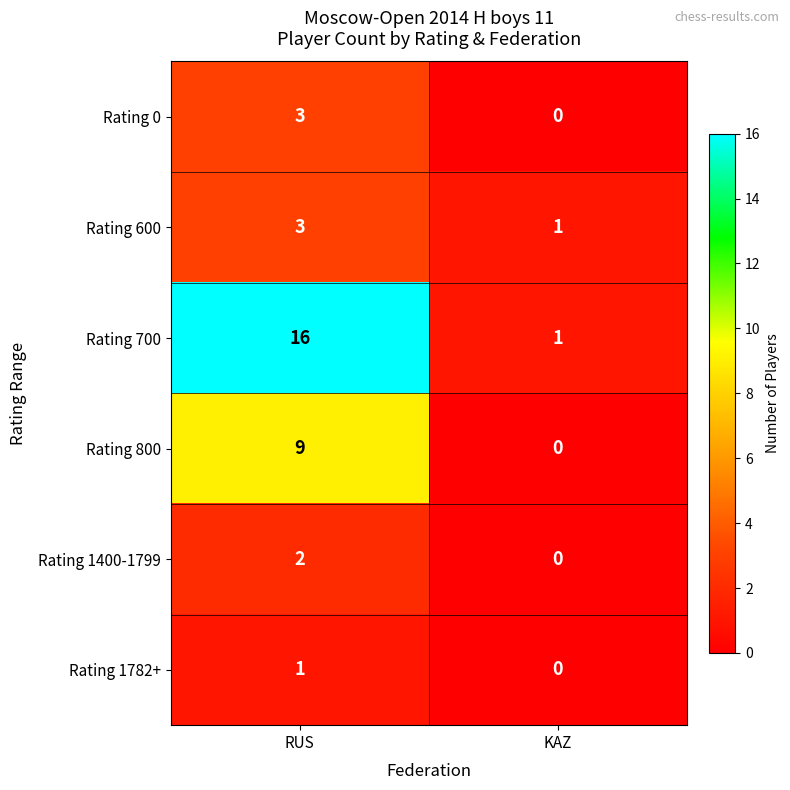

Which series has the largest range (max minus min)?

Rating 700